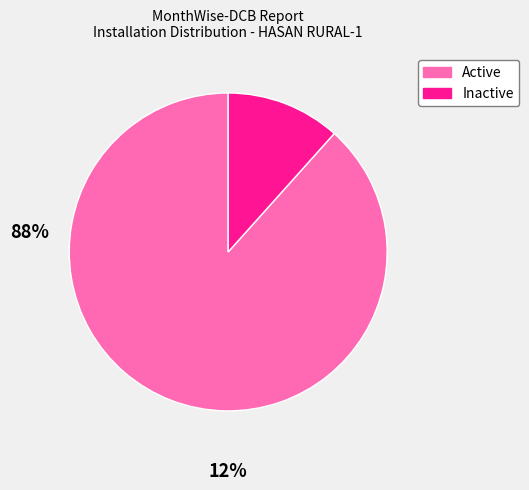

Is there any slice that represents more than half of the pie?

Yes